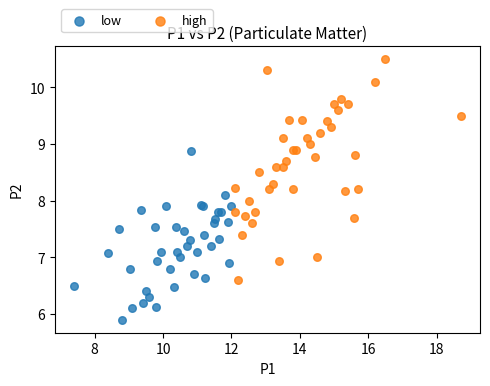

Which series has the widest spread of Y values?

high